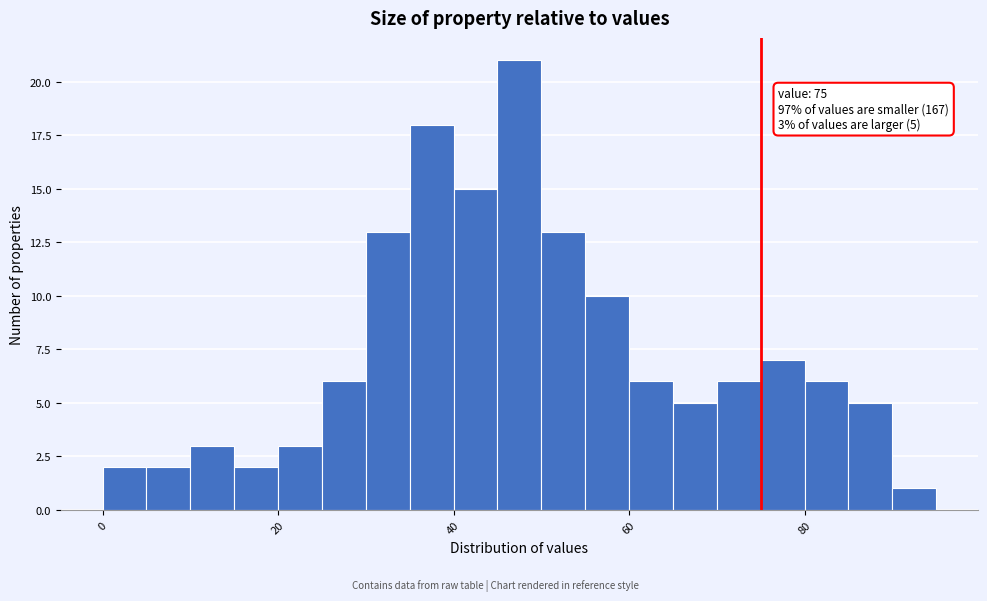

Read against the x-axis, roughly where is the centre of the tallest bar?

48